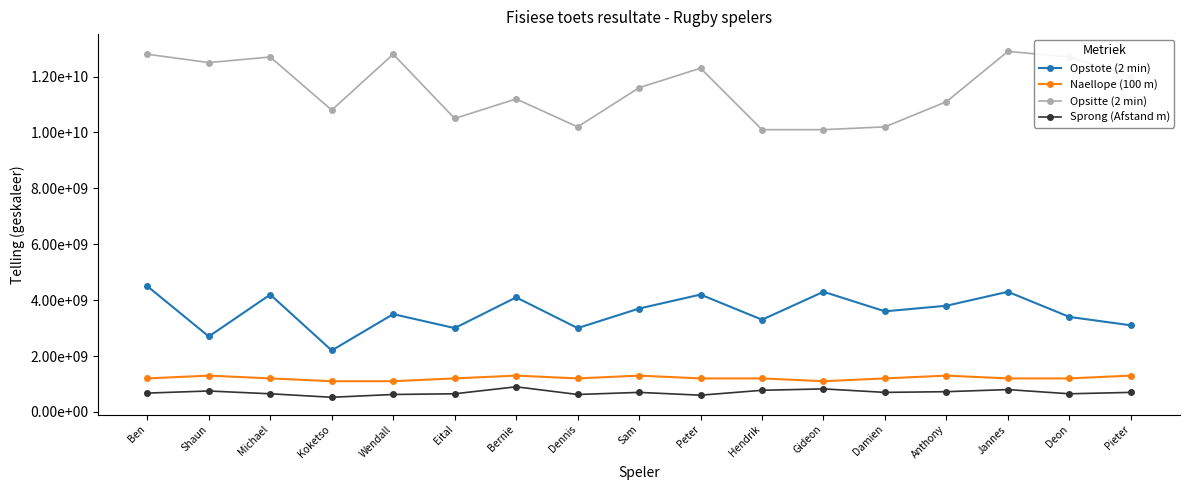

True or false: Opstote (2 min) and Sprong (Afstand m) intersect in this chart.

False